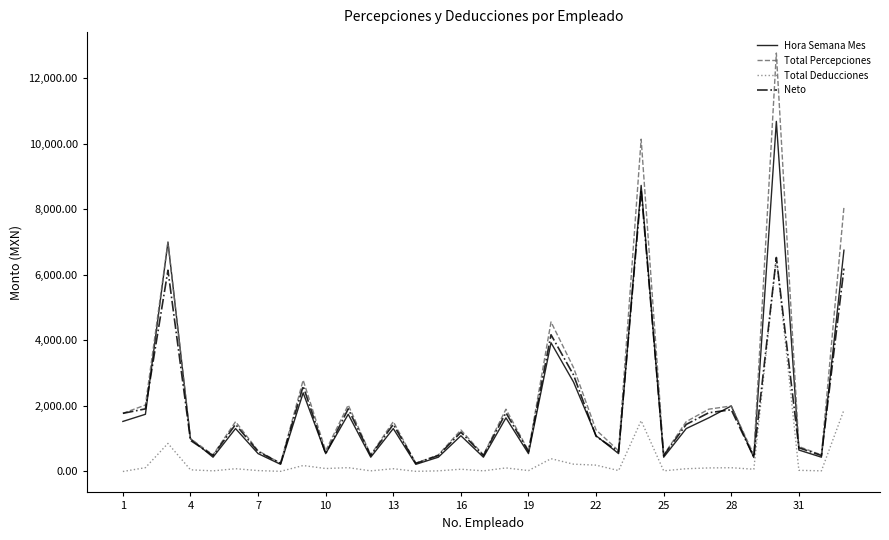

Which series has the widest spread of values?

Total Percepciones